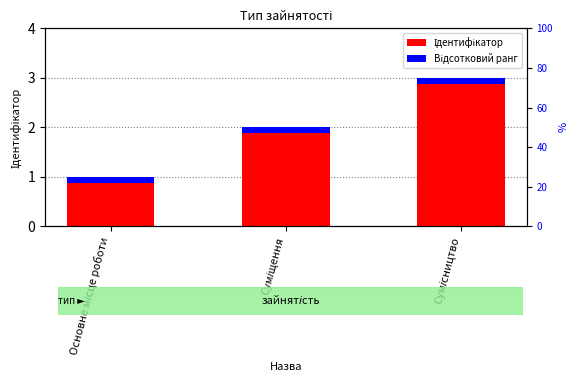

How many values are below 2?

1